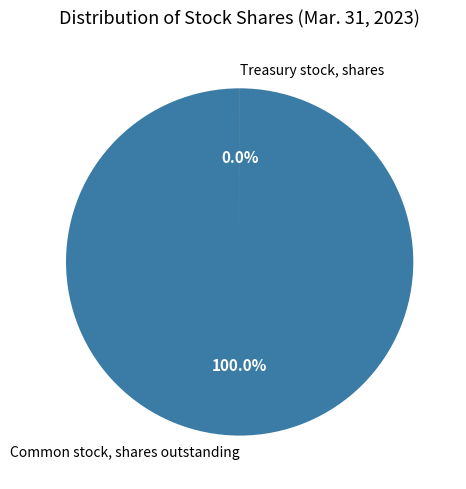

Rank the categories by value from highest to lowest.

Common stock, shares outstanding, Treasury stock, shares